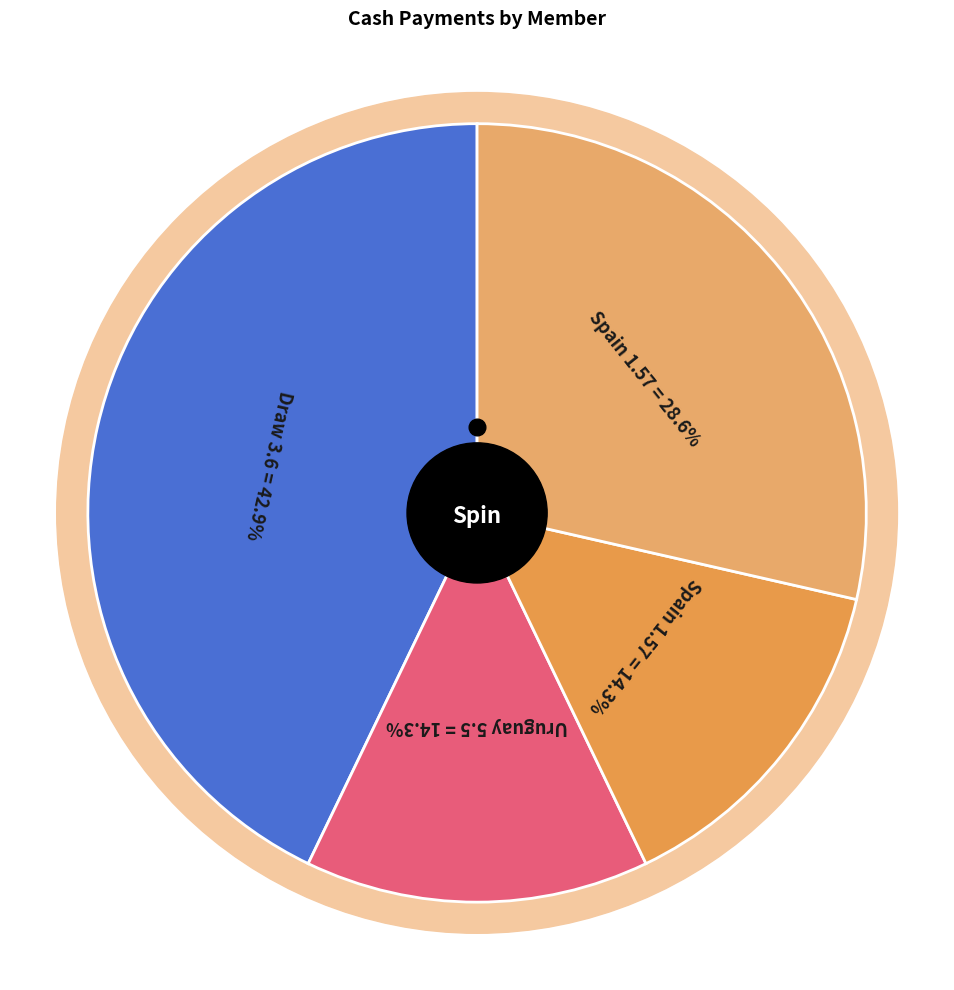

How many slices are in this pie chart?

4